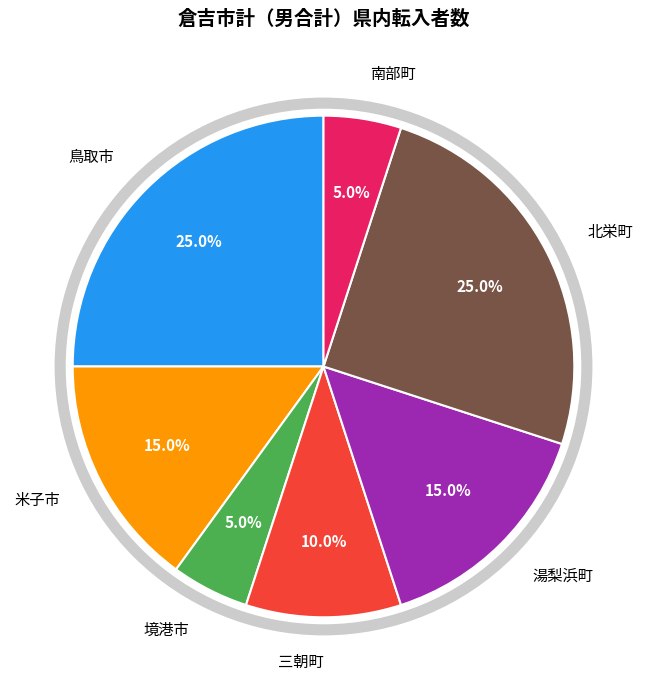

Between 三朝町 and 北栄町, which is larger?

北栄町